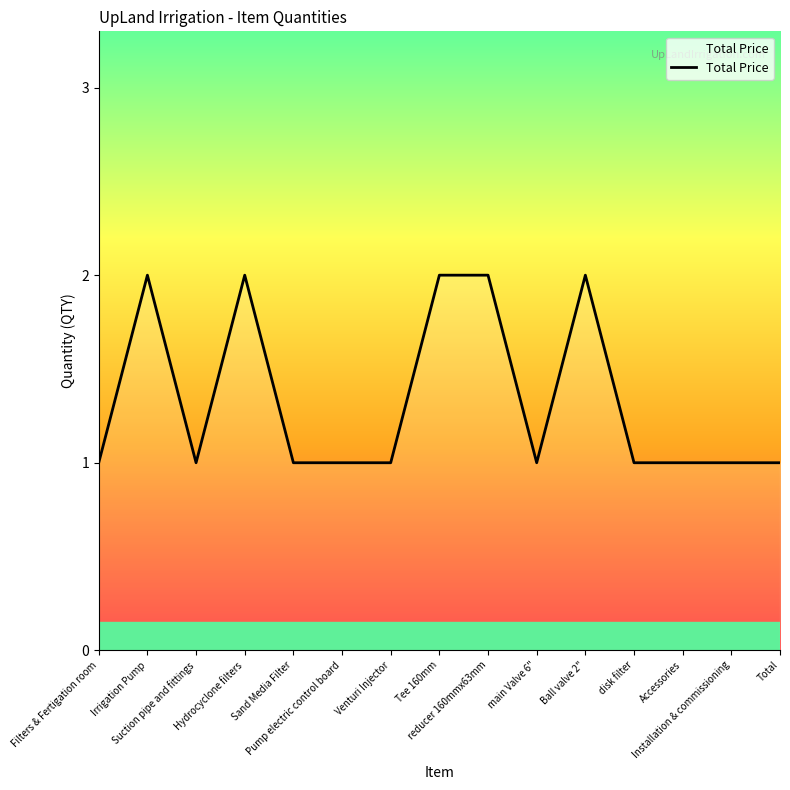

True or false: the data shows 2 at reducer 160mmx63mm.

True